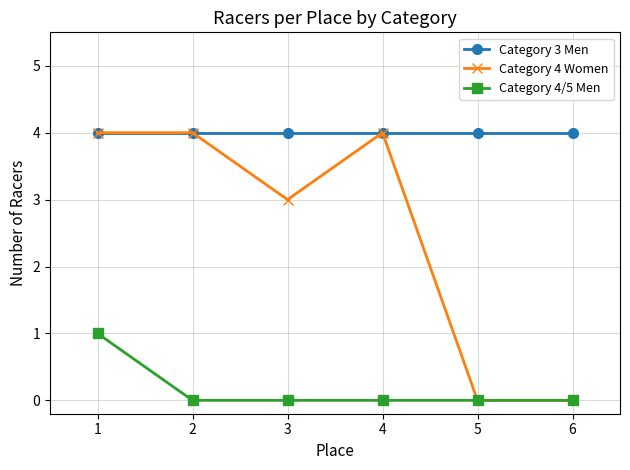

How many Category 4/5 Men values are between 0 and 1?

6